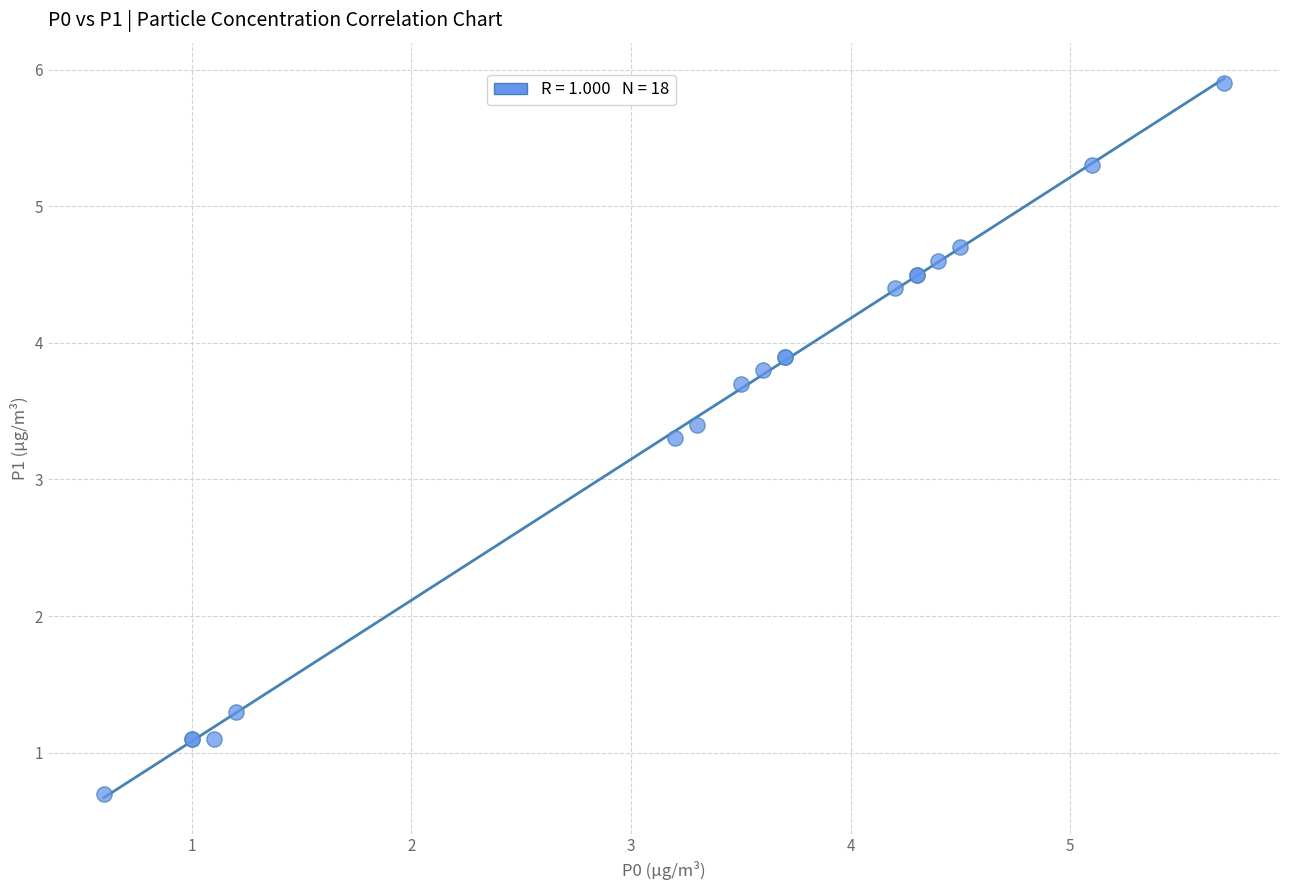

What Y value in the scatter plot is closest to 3?

3.3